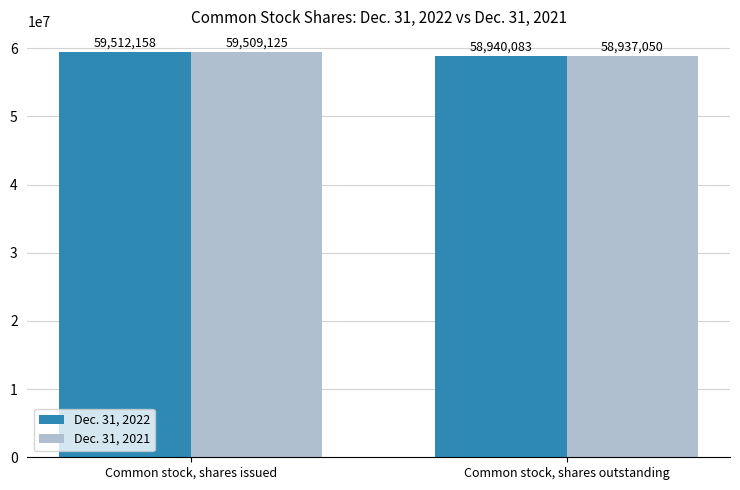

What is the value of the Dec. 31, 2021 bar at the 2nd from the left?

58937050